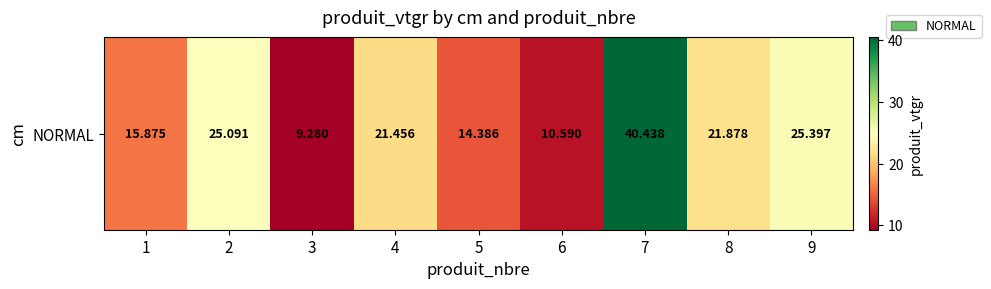

What is the difference between the maximum and second lowest values?

29.8